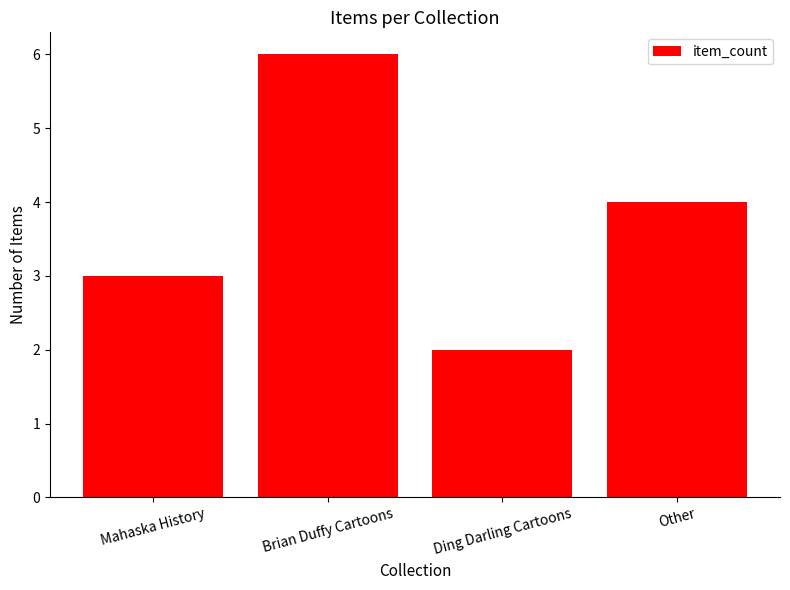

What is the difference between the maximum and minimum values?

4